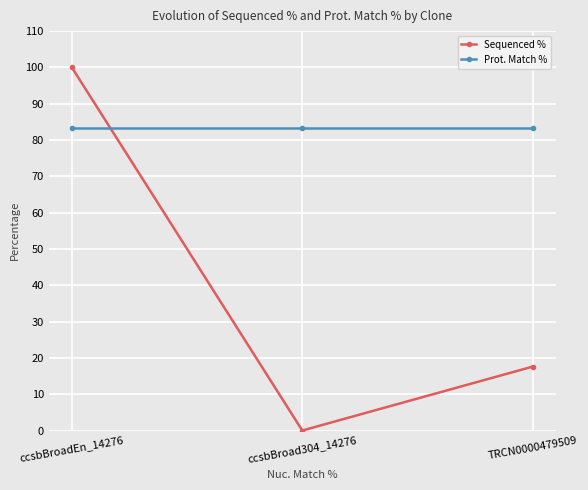

What is the label of the 3rd point from the left?

TRCN0000479509